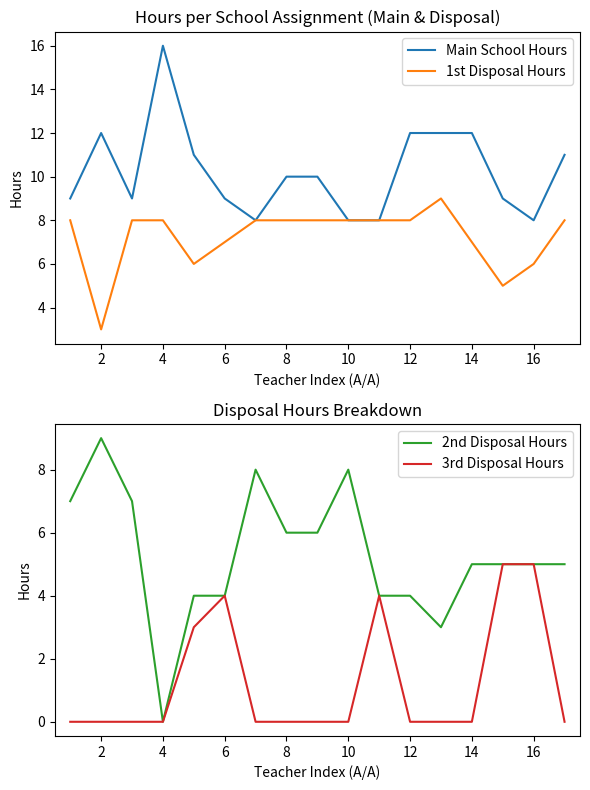

What is the difference between the second highest and second lowest values in the 3rd Disposal Hours series?

5